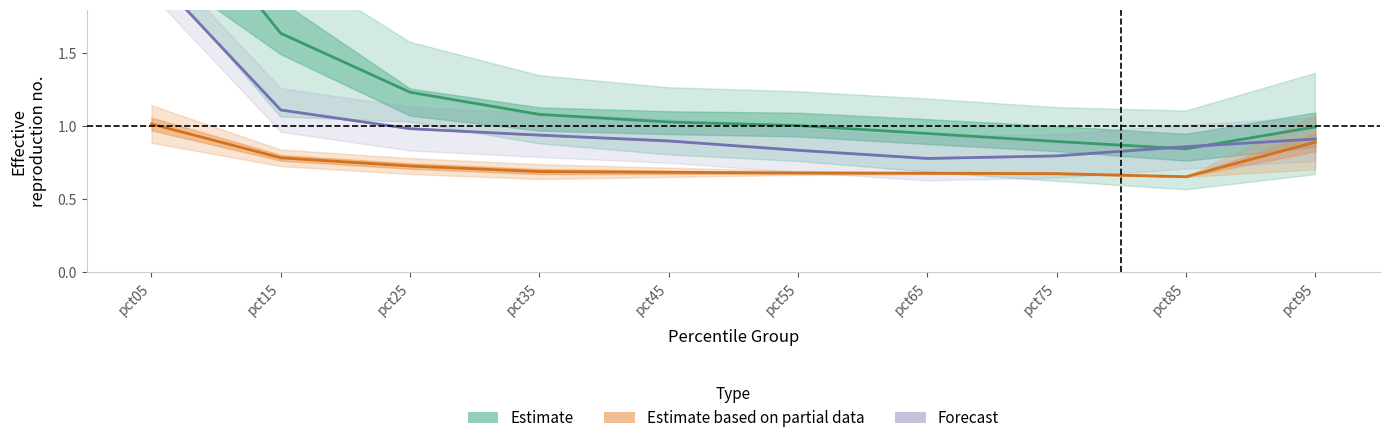

What are all the series names shown in the legend?

Estimate, Estimate based on partial data, Forecast